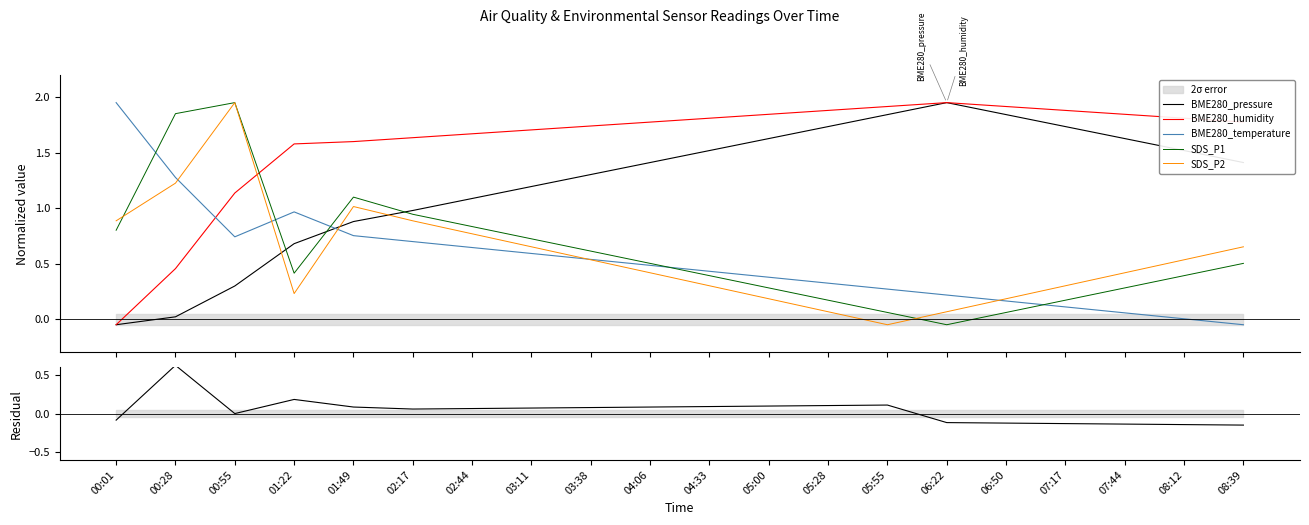

True or false: BME280_temperature and SDS_P1 cross at least once.

True